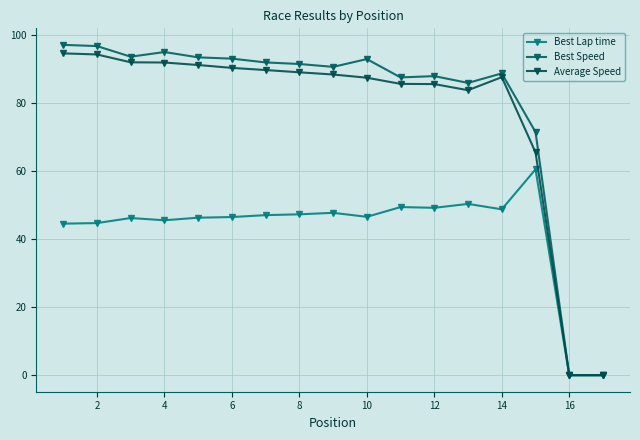

Reading left to right, transcribe all the data shown in this chart.

Best Lap time: 44.5	44.7	46.2	45.5	46.3	46.5	47.0	47.3	47.7	46.5	49.4	49.2	50.3	48.7	60.5	0.0	0.0
Best Speed: 97.0	96.7	93.6	94.9	93.4	93.0	91.9	91.4	90.6	92.9	87.5	87.9	85.9	88.7	71.4	0.0	0.0
Average Speed: 94.5	94.2	91.9	91.8	91.1	90.3	89.6	89.0	88.3	87.4	85.6	85.5	83.7	87.6	65.4	0.0	0.0